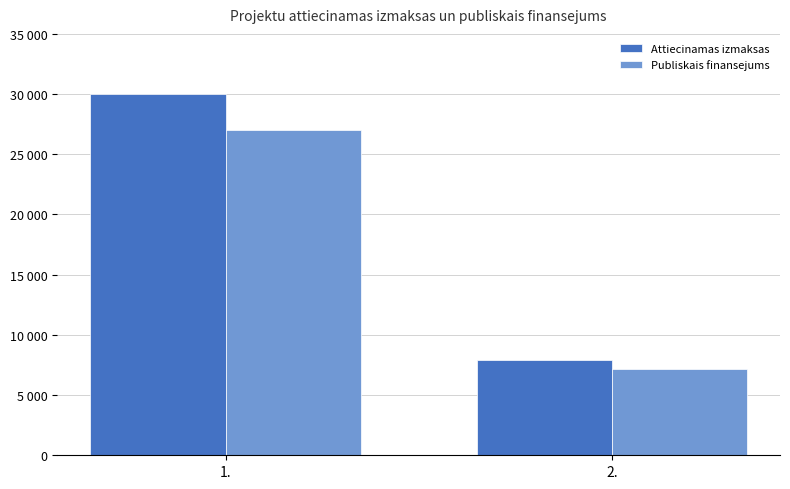

List the series in order of their peak value, highest first.

Attiecinamas izmaksas, Publiskais finansejums